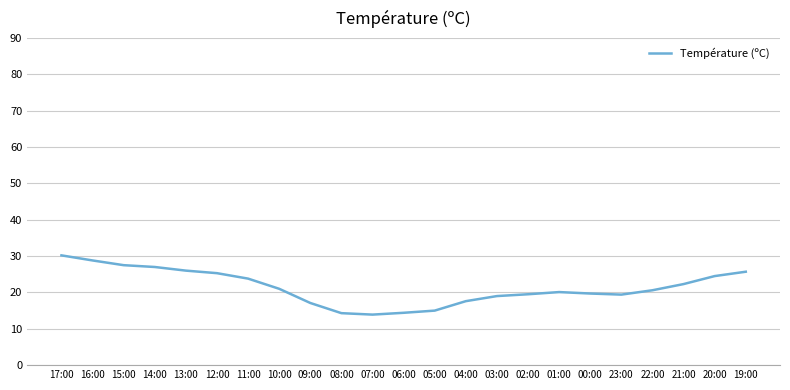

Which category has the highest value across all series?

17:00